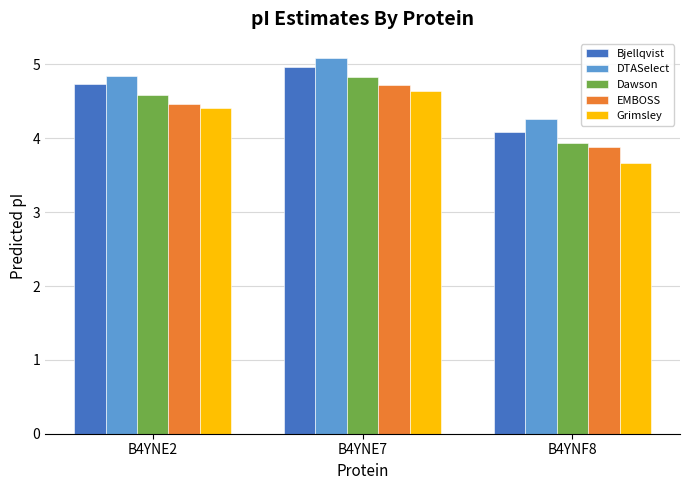

At how many categories does at least one series exceed 4?

3